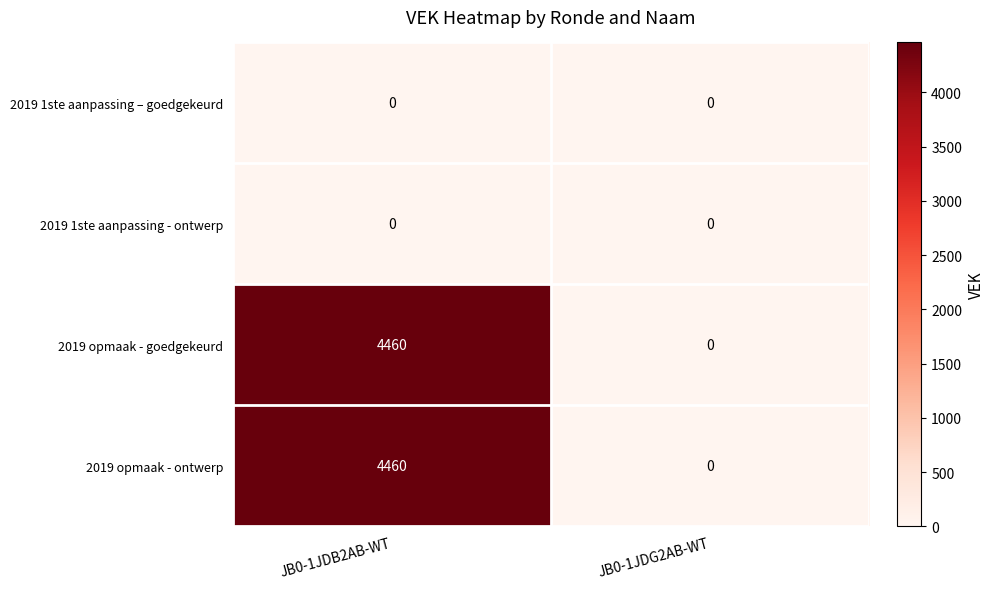

Count the number of categories in the chart.

2